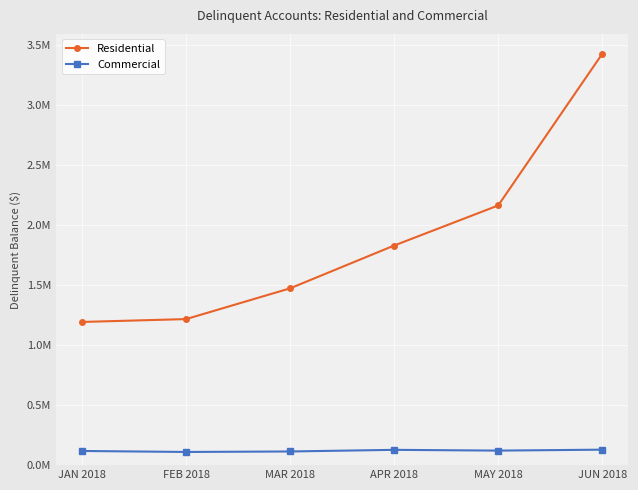

At which category does Commercial reach its first local valley?

FEB 2018